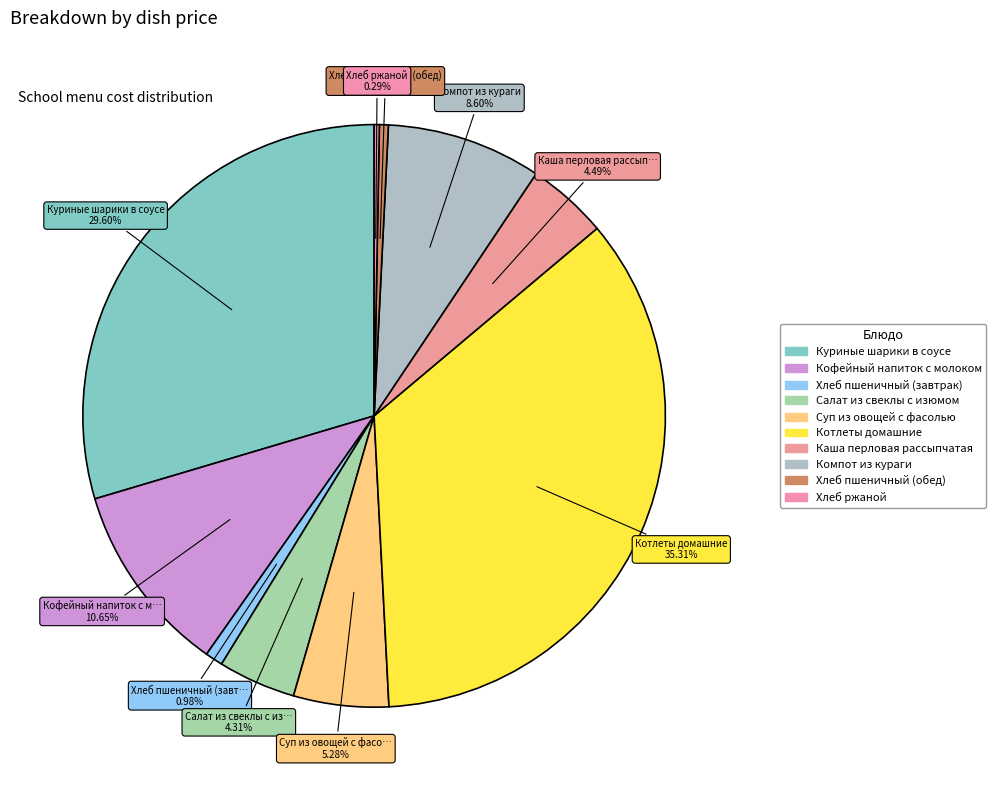

To the nearest percent, what is the difference between the largest and smallest slice percentages?

35%